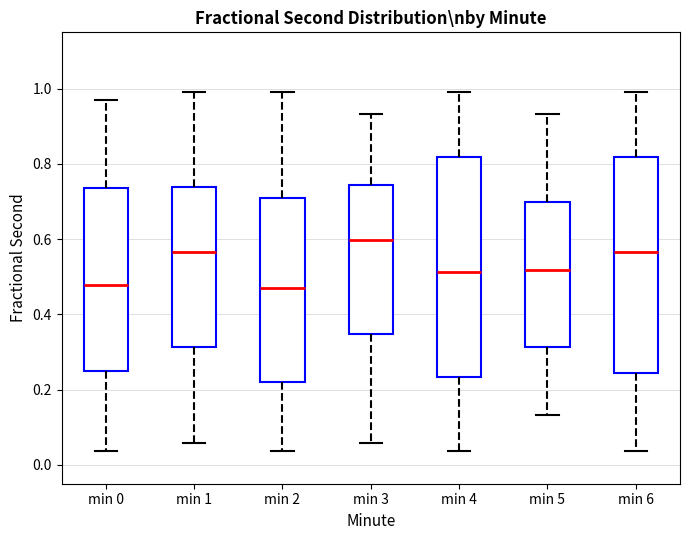

Where does the upper whisker of the box for min 3 end on the y-axis? The values are not printed on the chart, so give them approximately, as read against the axis.

0.94